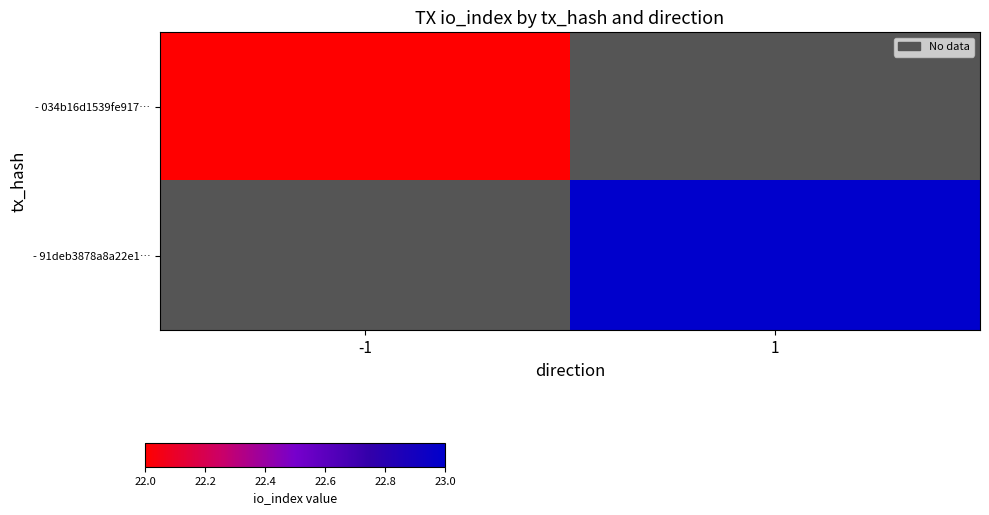

True or false: - 91deb3878a8a22e1… has a value of 35.5 at 1.

False